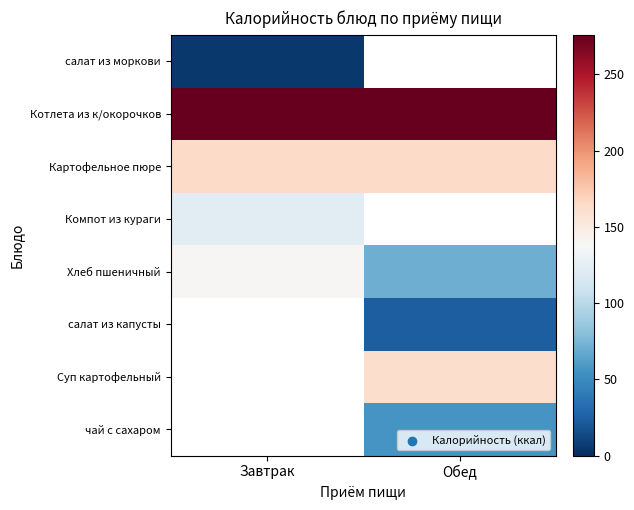

At how many categories does at least one series exceed 183?

2